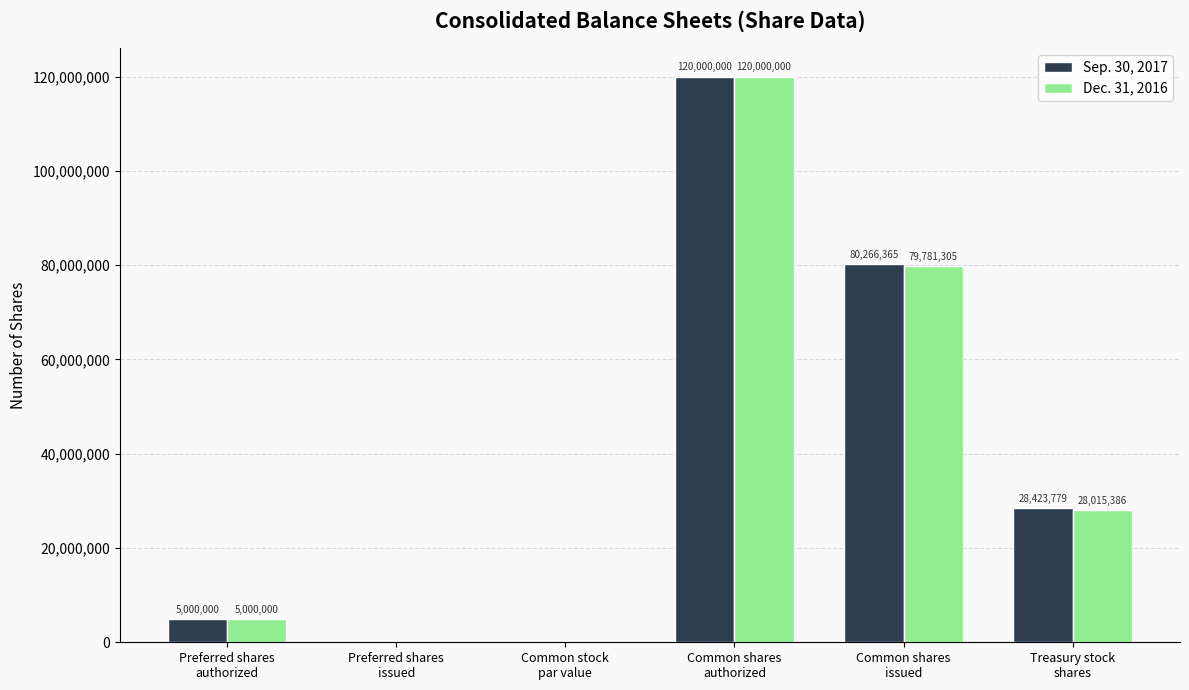

What is the sum of all Dec. 31, 2016 values?

232796691